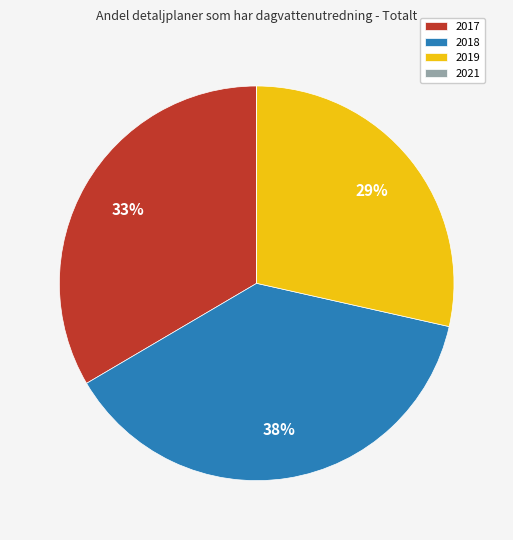

Do 2017 and 2018 together represent more than half of the pie?

Yes